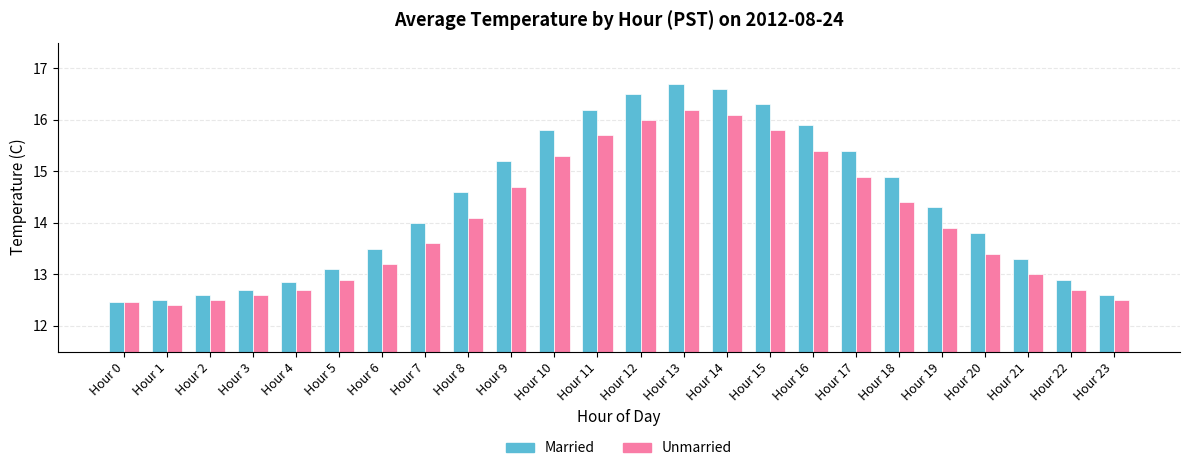

What are all the series names shown in the legend?

Married, Unmarried